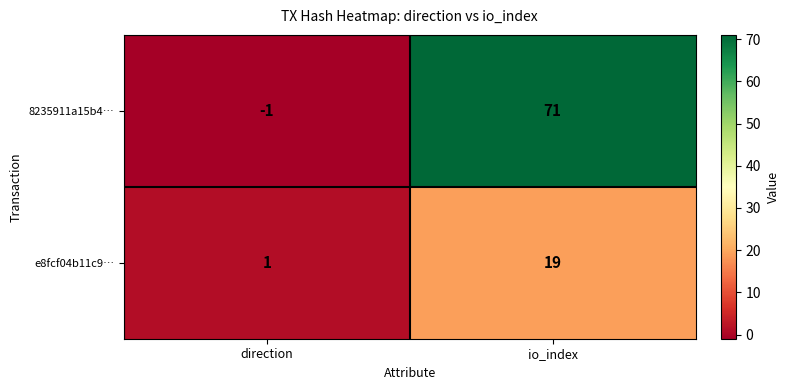

At which category is the sum across all series the highest?

io_index